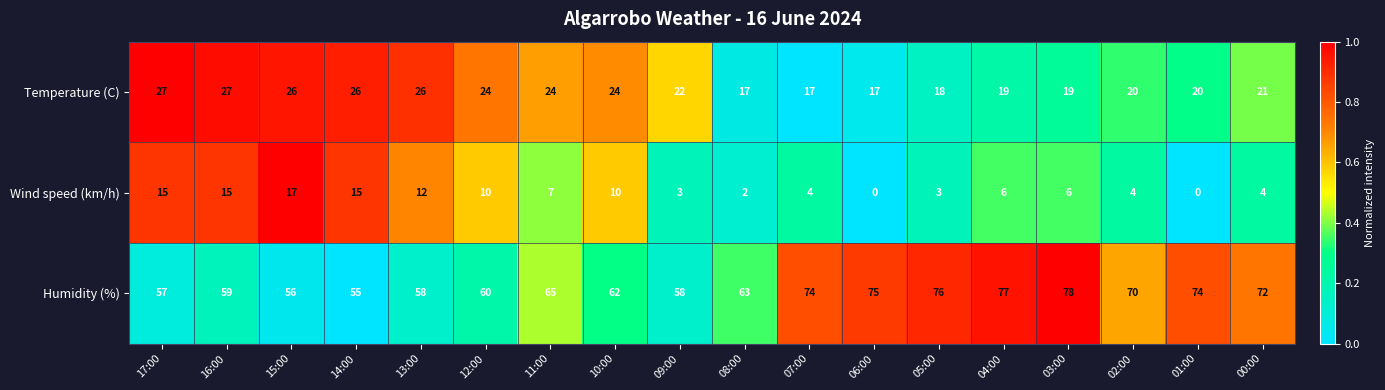

Which series changed the most between 09:00 and 07:00?

Humidity (%)